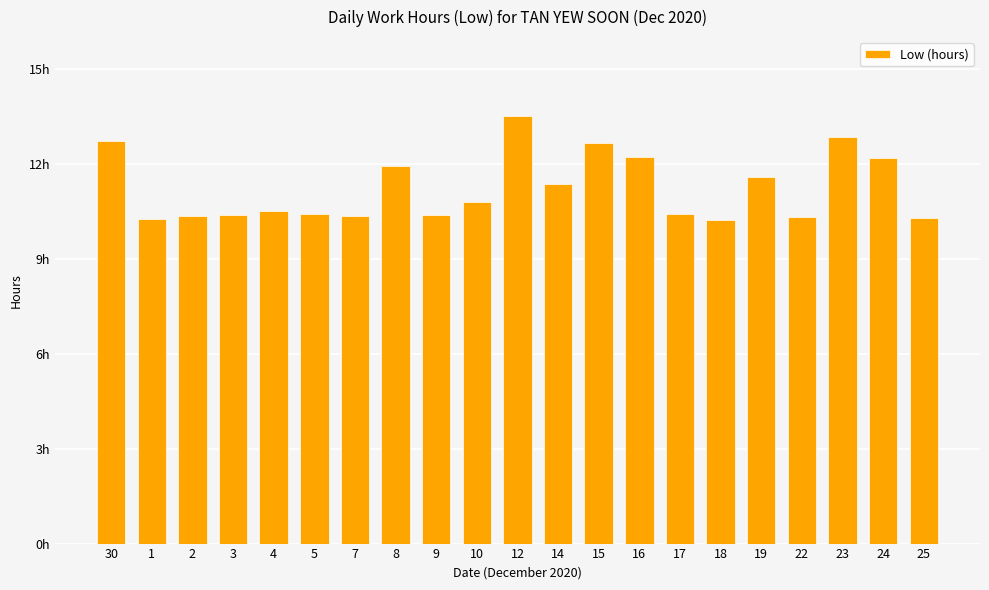

List the labels in order of value, largest first.

12, 23, 30, 15, 16, 24, 8, 19, 14, 10, 4, 17, 5, 3, 9, 2, 7, 22, 25, 1, 18